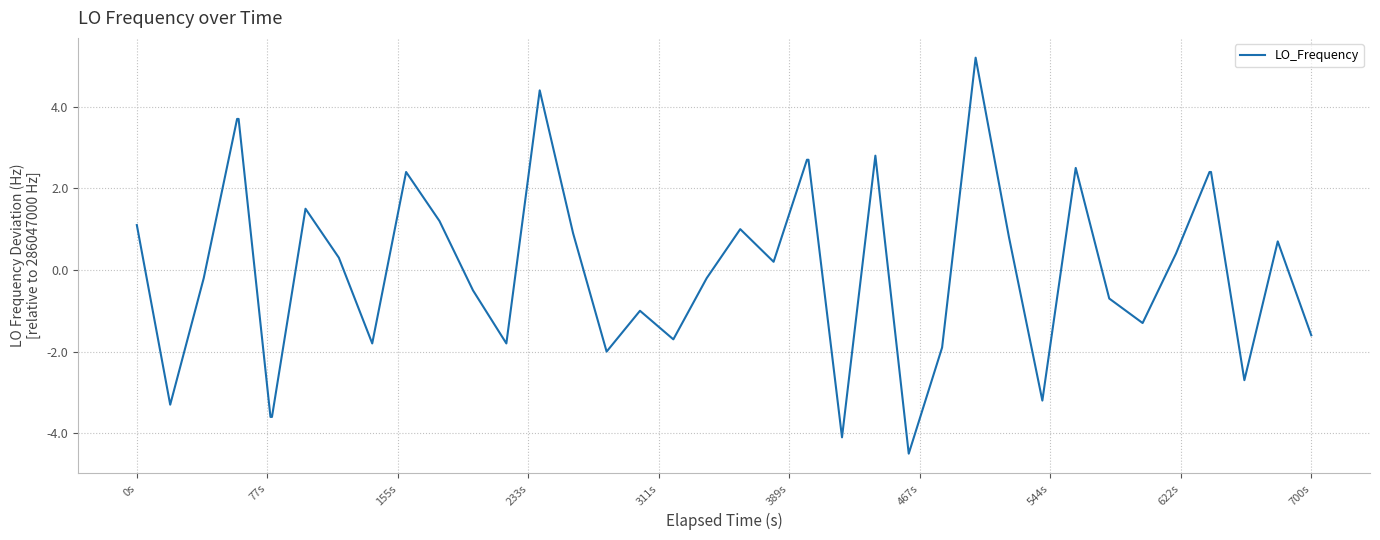

What is the difference between the maximum and minimum values?

9.7